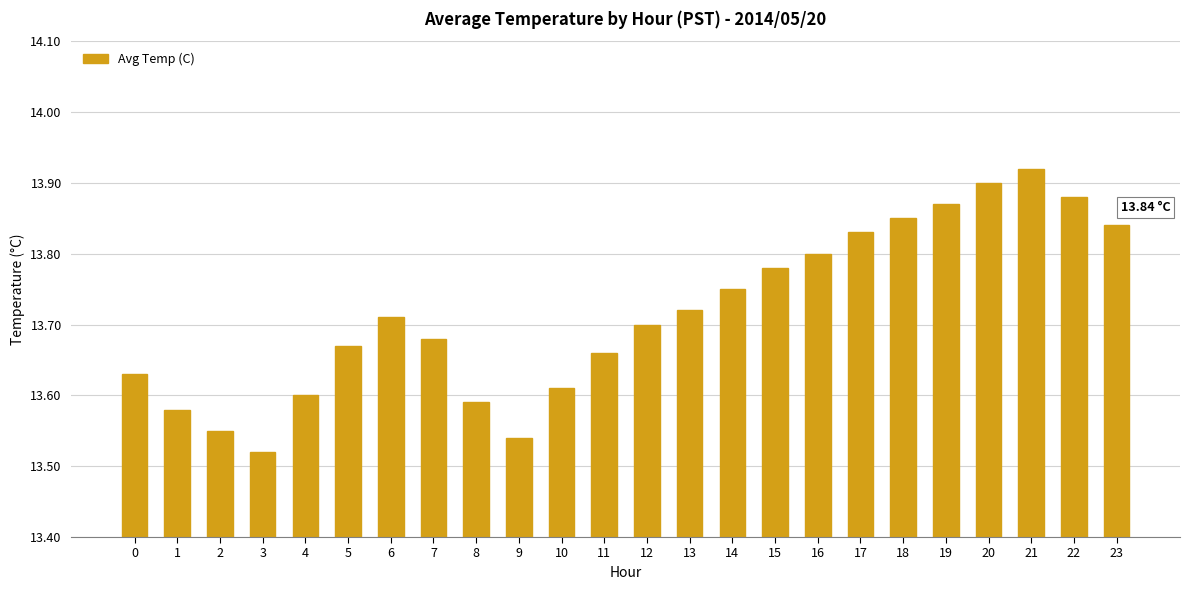

What is the difference between the maximum and minimum values?

0.4